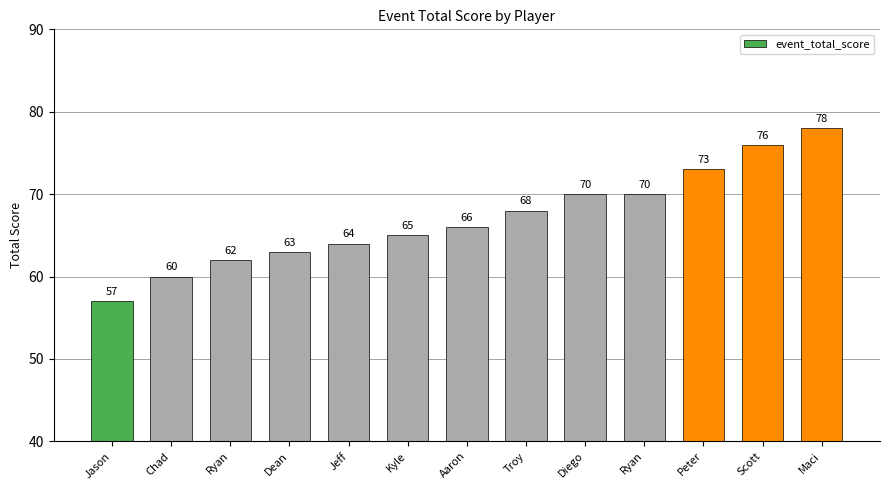

At which category does the chart reach its minimum across all series?

Jason